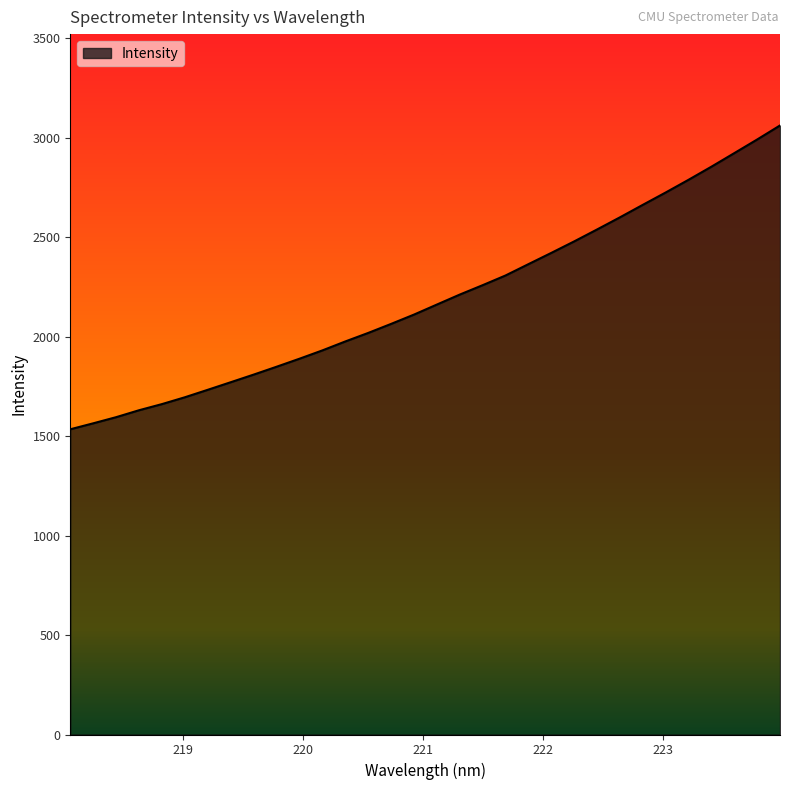

How many lines are shown in the chart?

1